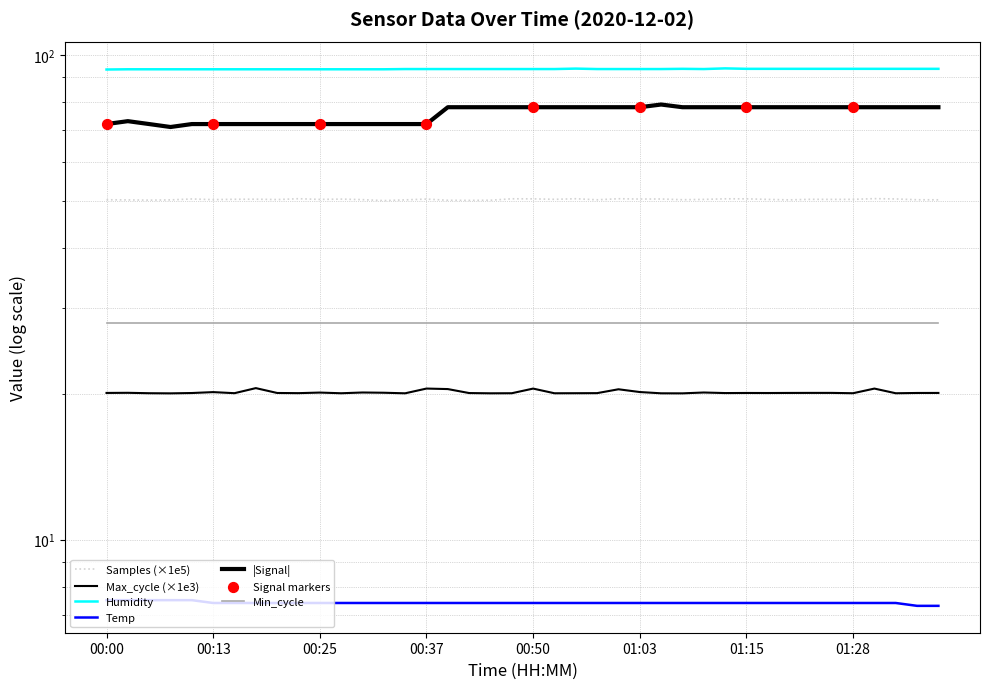

At which category is the sum across all series the highest?

01:05